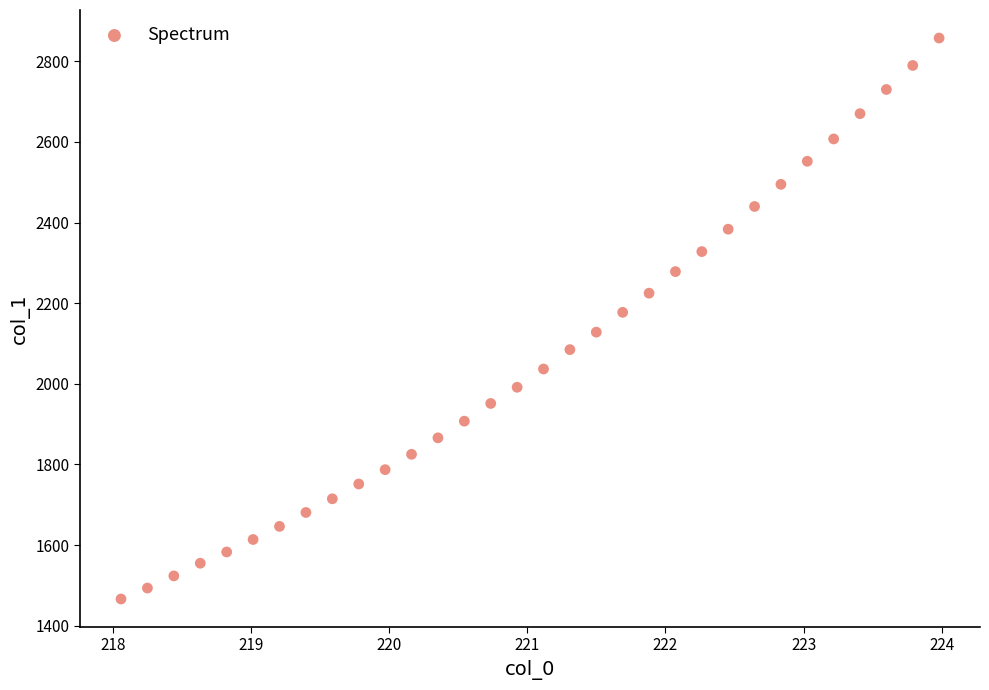

What Y value in the scatter plot is closest to 2162?

2177.4